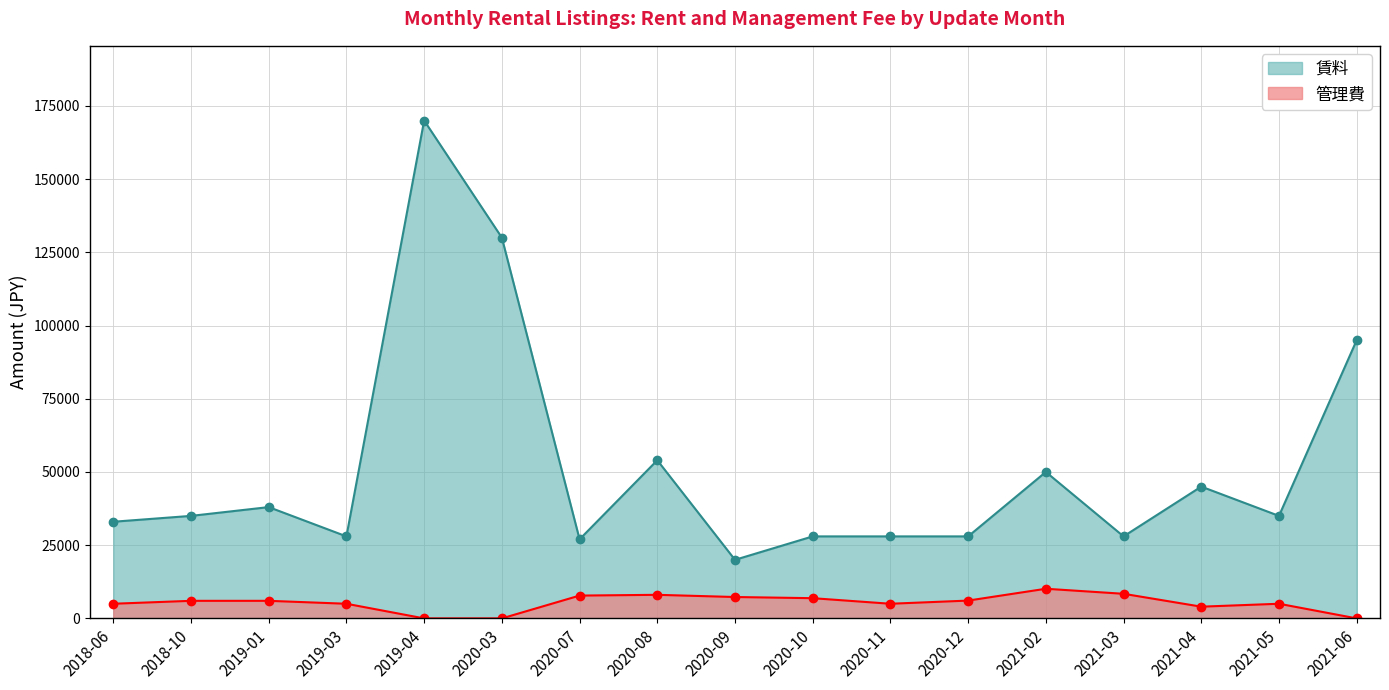

True or false: 管理費 and 賃料 cross at least once.

False